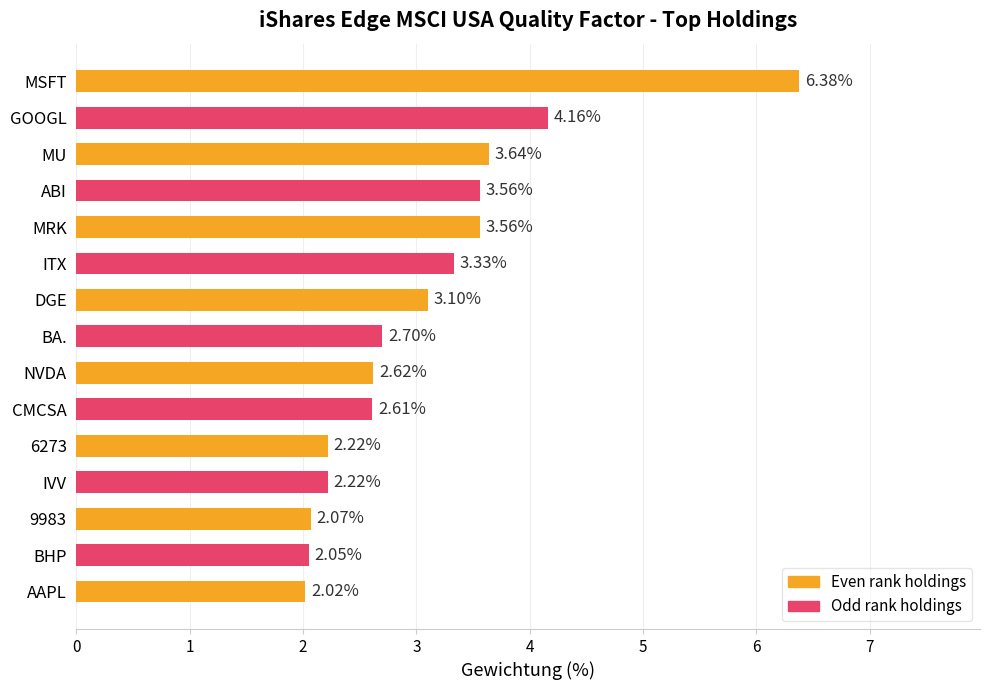

What is the sum of all values?

46.2